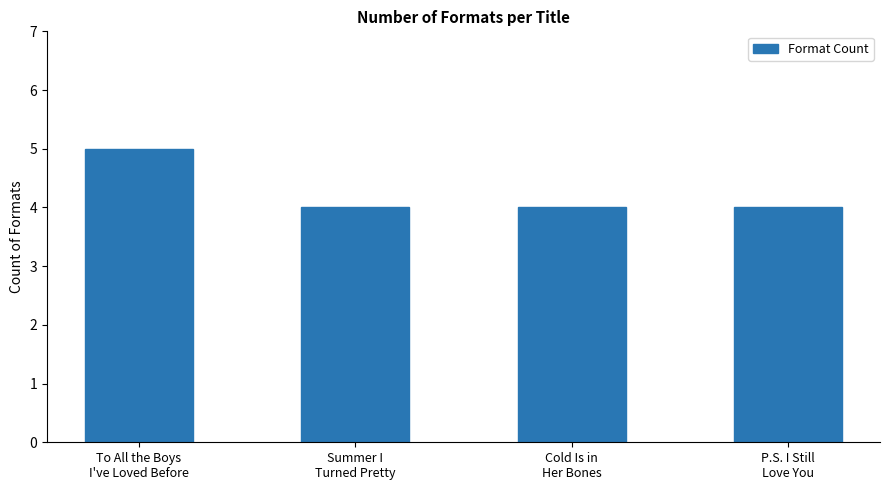

What is the label of the 2nd bar from the right?

Cold Is in
Her Bones